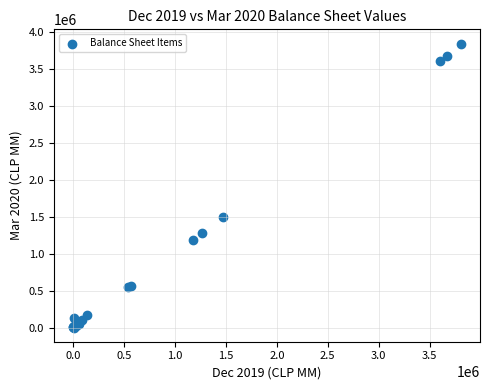

What Y value in the scatter plot is closest to 1923946?

1499707.8